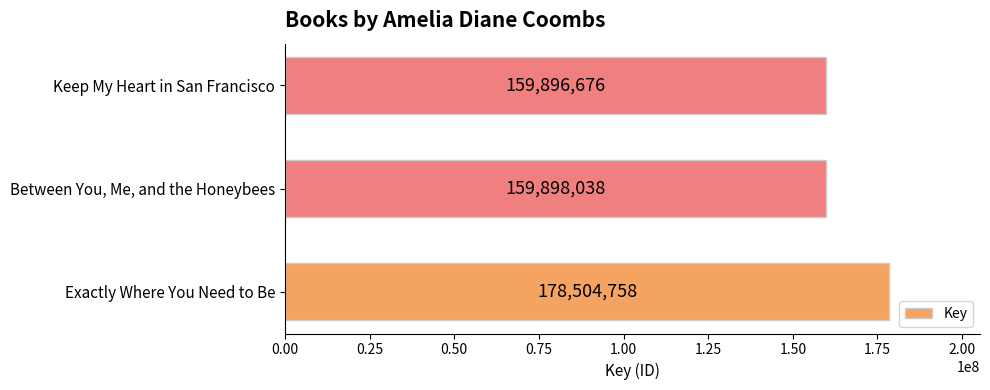

What is the sum of all values?

498299472